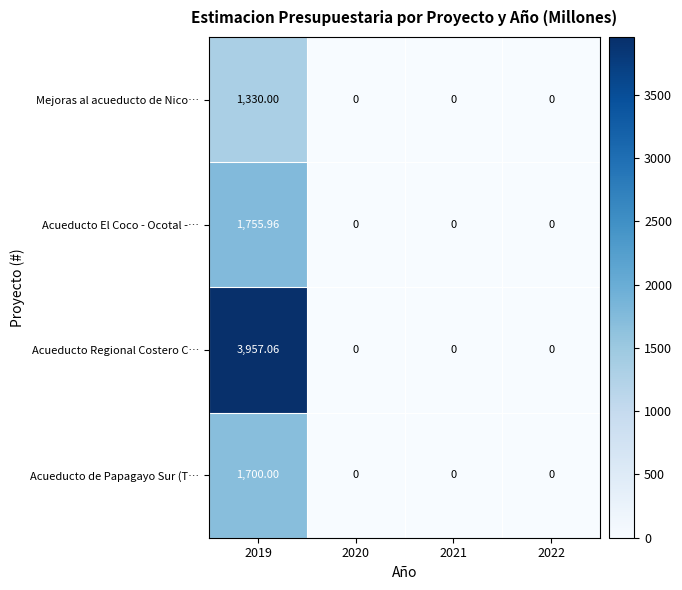

Rank the series by their maximum value, from highest to lowest.

Acueducto Regional Costero C…, Acueducto El Coco - Ocotal -…, Acueducto de Papagayo Sur (T…, Mejoras al acueducto de Nico…